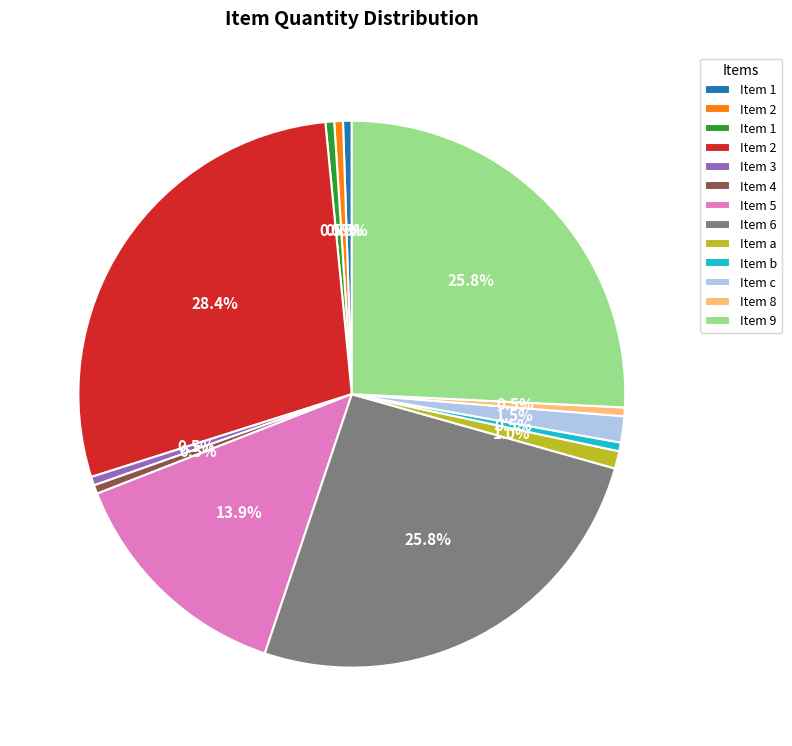

Does any single category account for the majority?

No